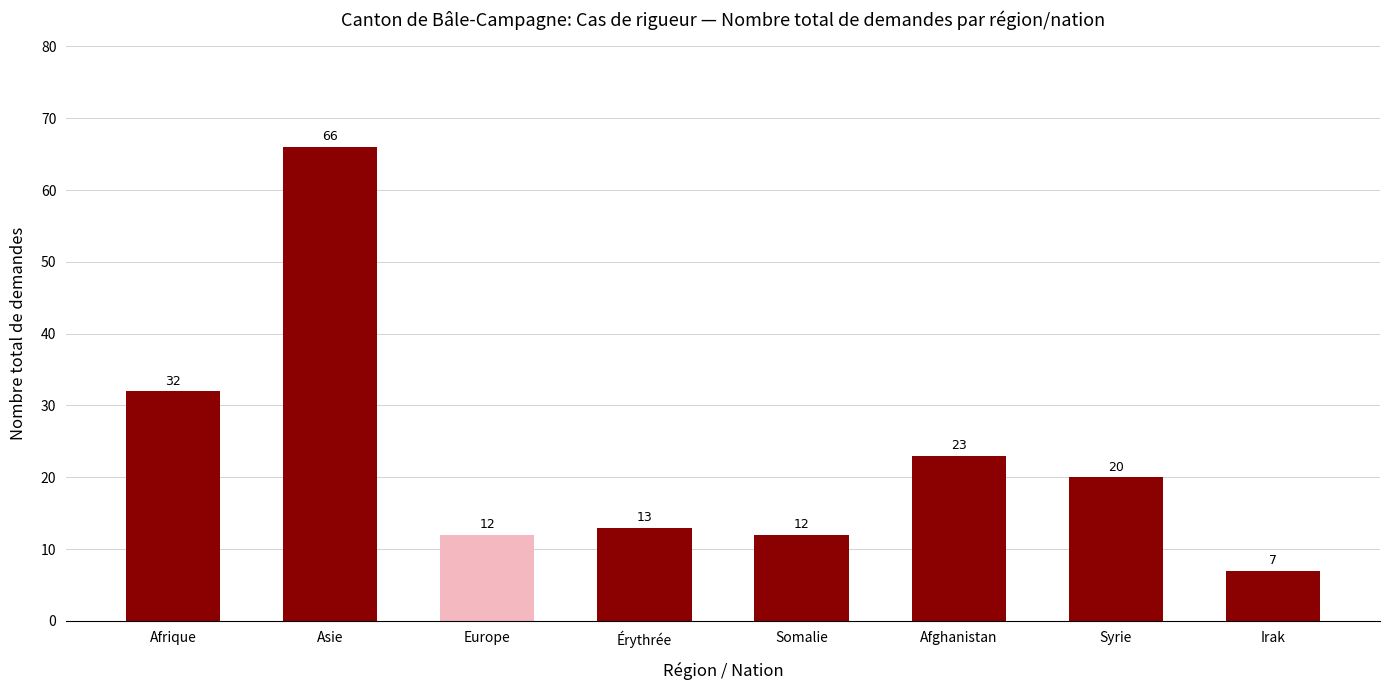

What is the average value?

23